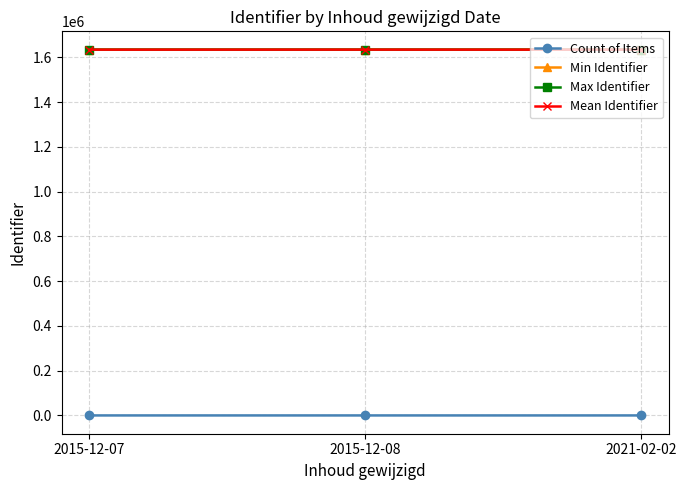

How many lines are shown in the chart?

4